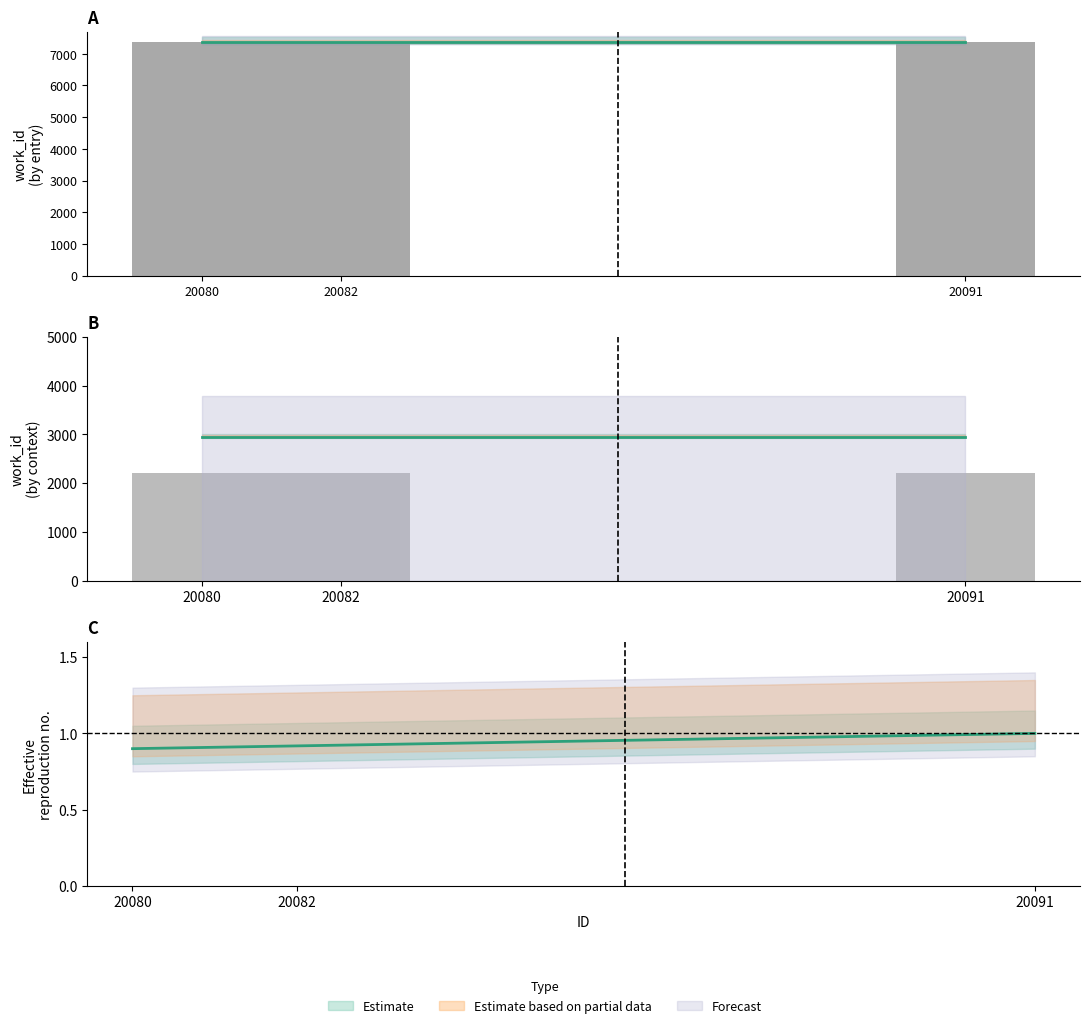

Rank the categories by value from lowest to highest.

20080, 20082, 20091